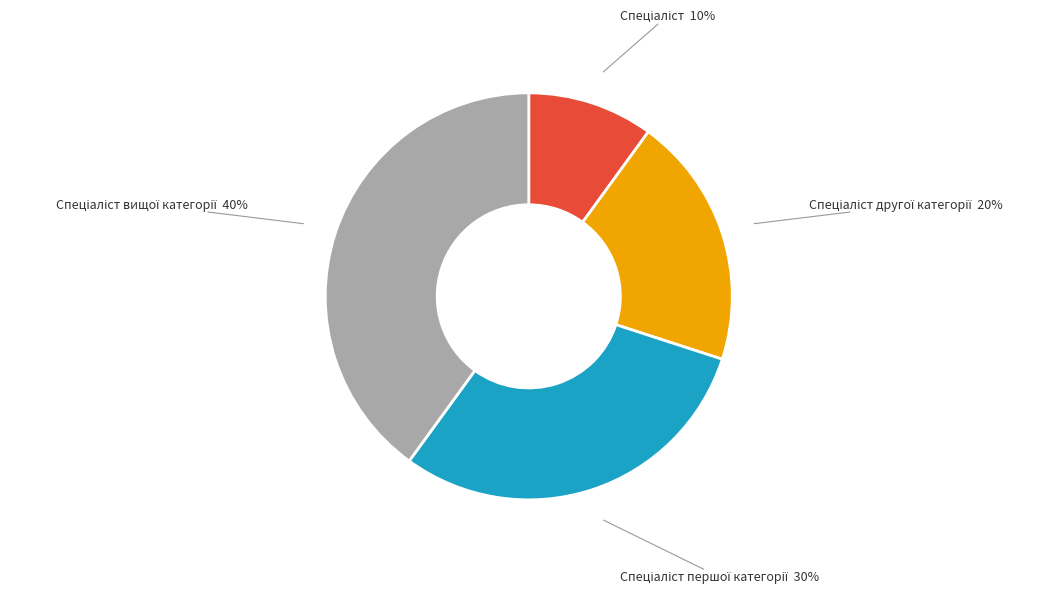

Is there a majority slice in this chart?

No